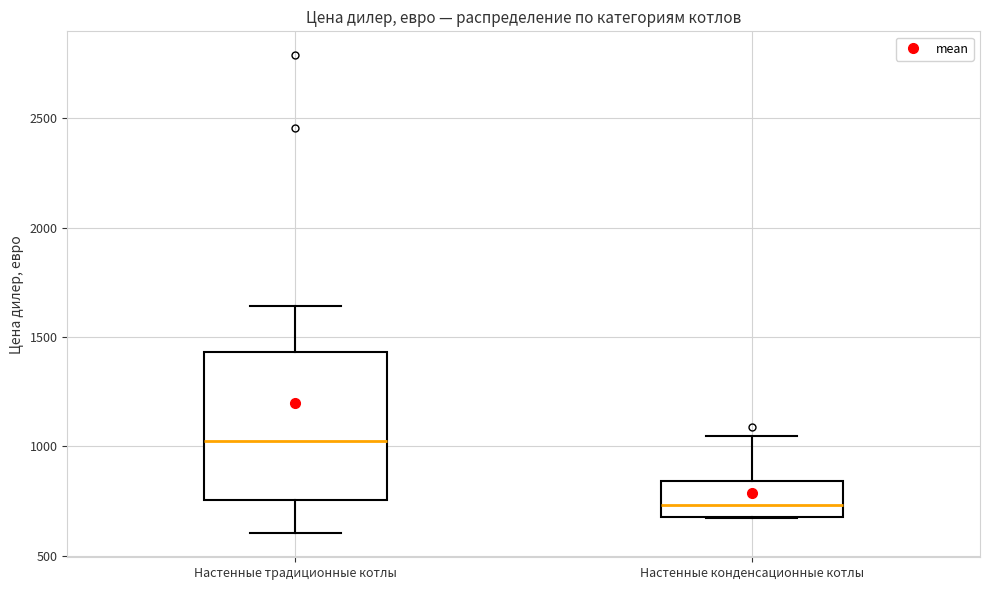

Reading left to right, read every box against the y-axis: the position of its median line, the range the box covers, and the ends of its whiskers. The values are not printed on the chart, so give them approximately, as read against the axis.

Настенные традиционные котлы: median 1000, box 750 to 1450, whiskers 600 to 1650
Настенные конденсационные котлы: median 750, box 700 to 850, whiskers 650 to 1050